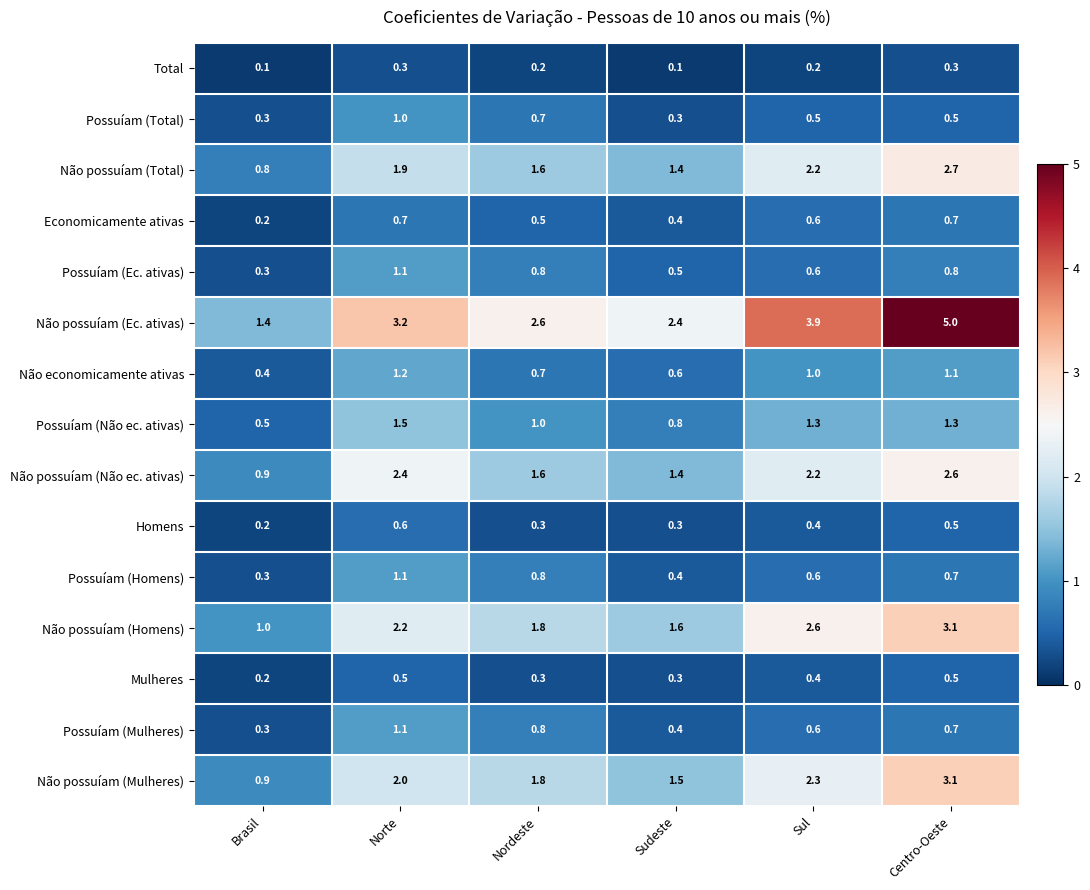

What is the total value across all series at Sudeste?

12.4